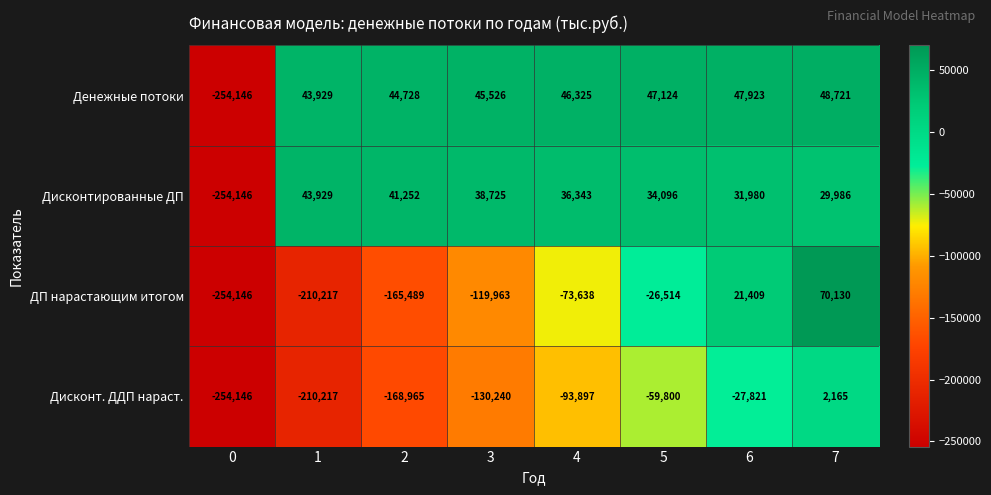

What is the total value across all series at 7?

151002